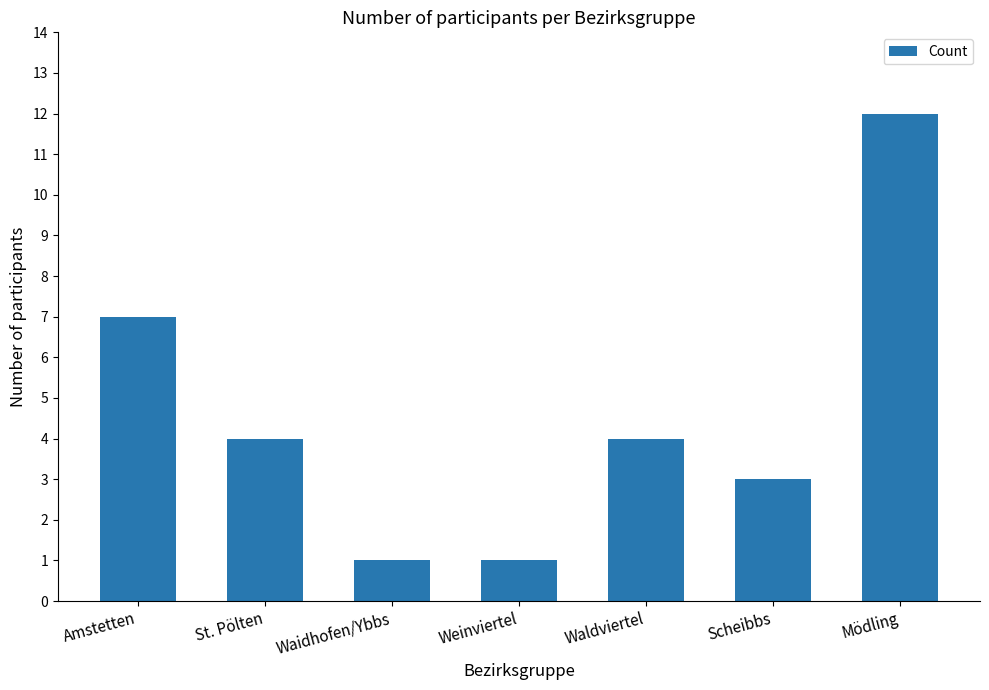

True or false: the data shows 12 at Mödling.

True